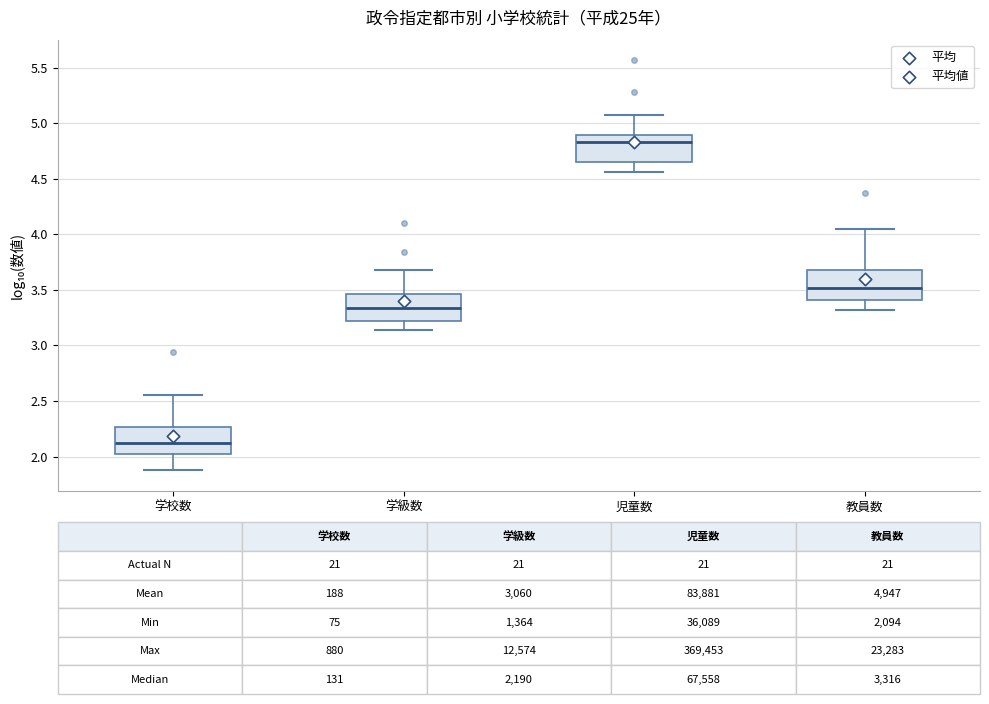

Which box's median line is the lowest?

学校数